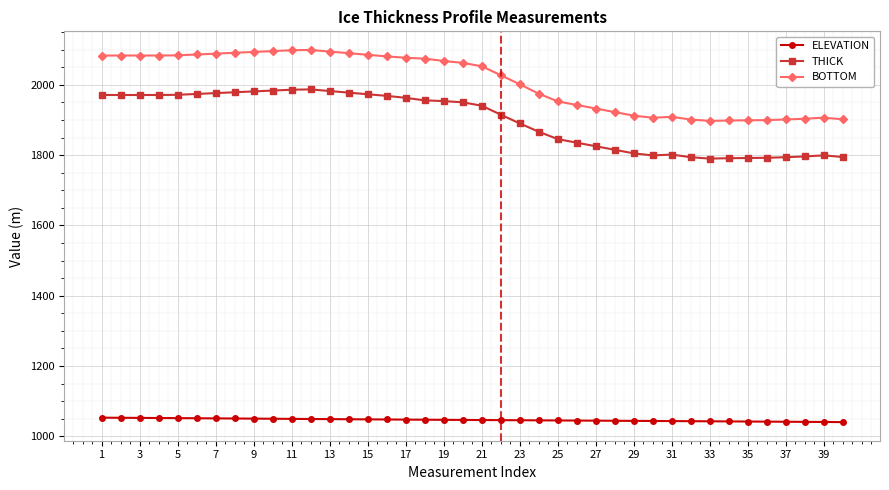

True or false: THICK and BOTTOM intersect in this chart.

False